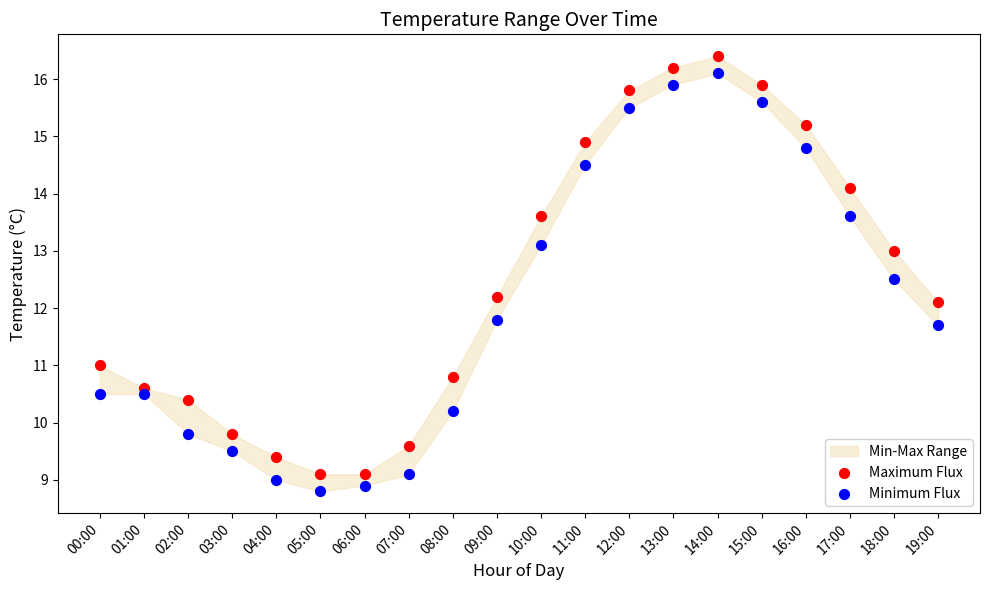

Across all data points, what is the range of Y values (max minus min)?

7.6